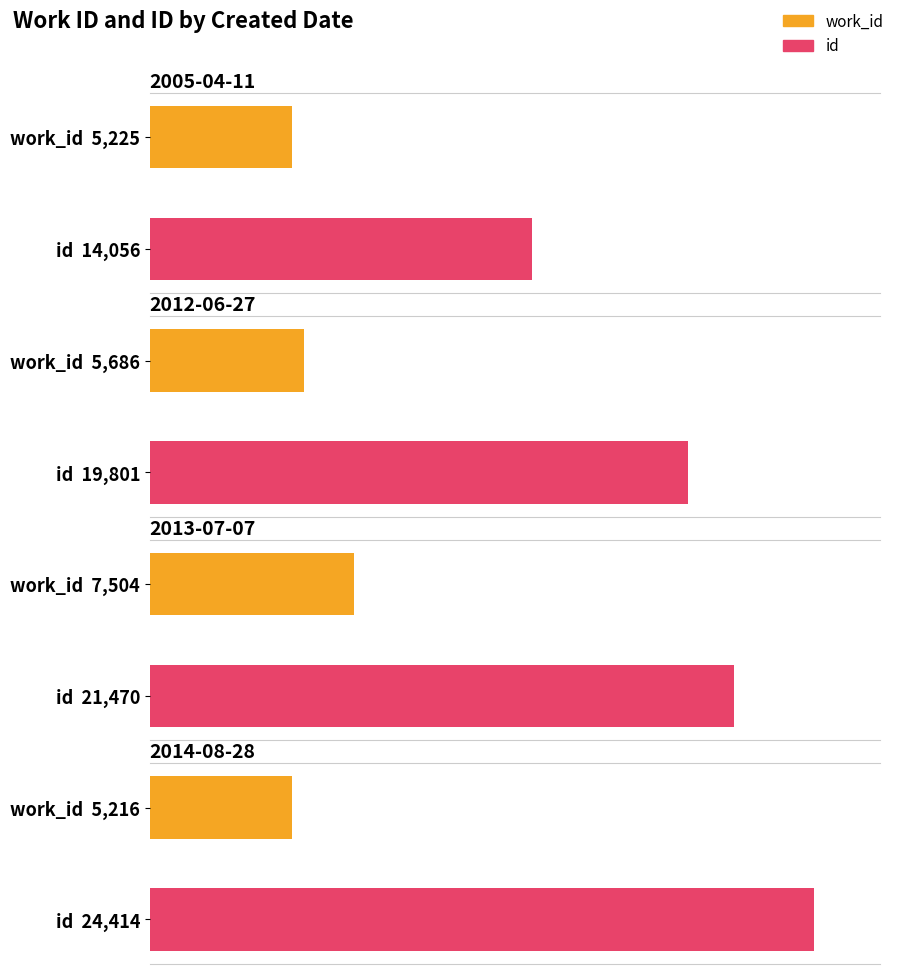

How many values in the id series are below 21470?

2